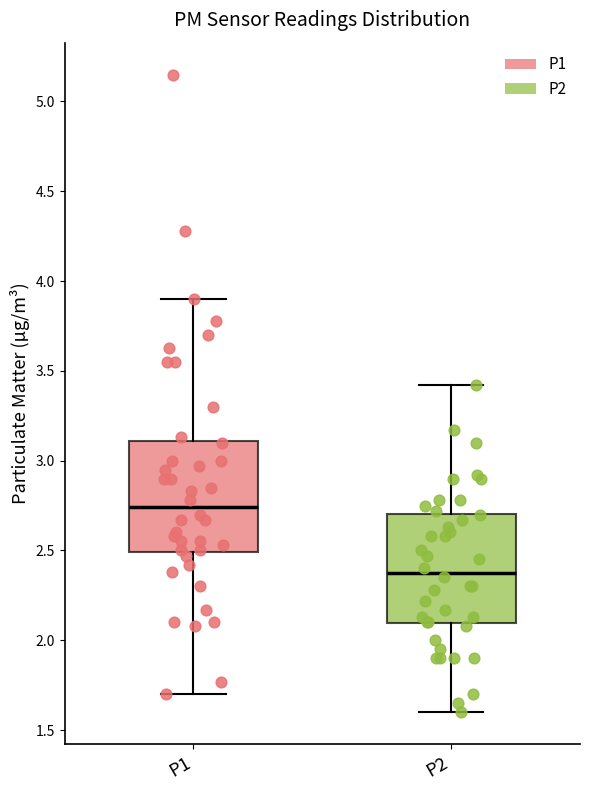

Reading left to right, read every box against the y-axis: the position of its median line, the range the box covers, and the ends of its whiskers. The values are not printed on the chart, so give them approximately, as read against the axis.

P1: median 2.75, box 2.50 to 3.10, whiskers 1.70 to 3.90
P2: median 2.40, box 2.10 to 2.70, whiskers 1.60 to 3.40